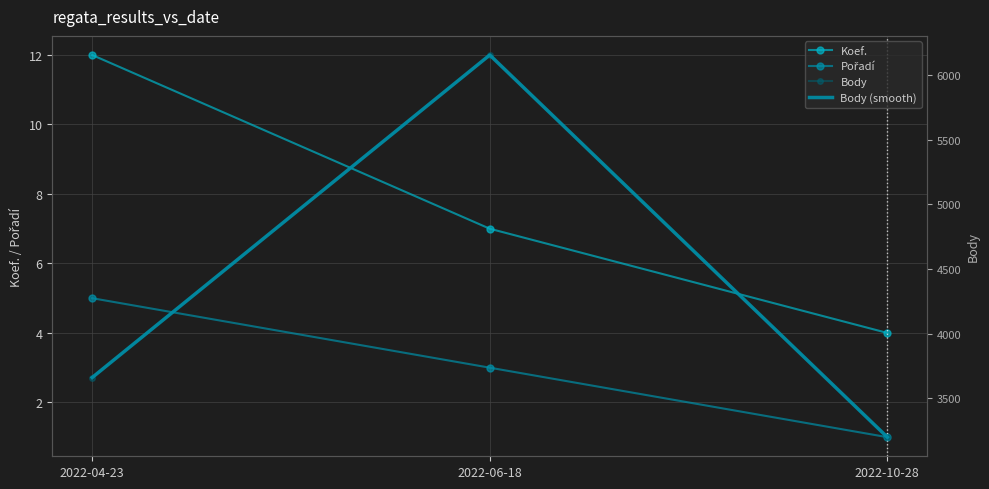

Where is Pořadí nearest to the value 3?

2022-06-18